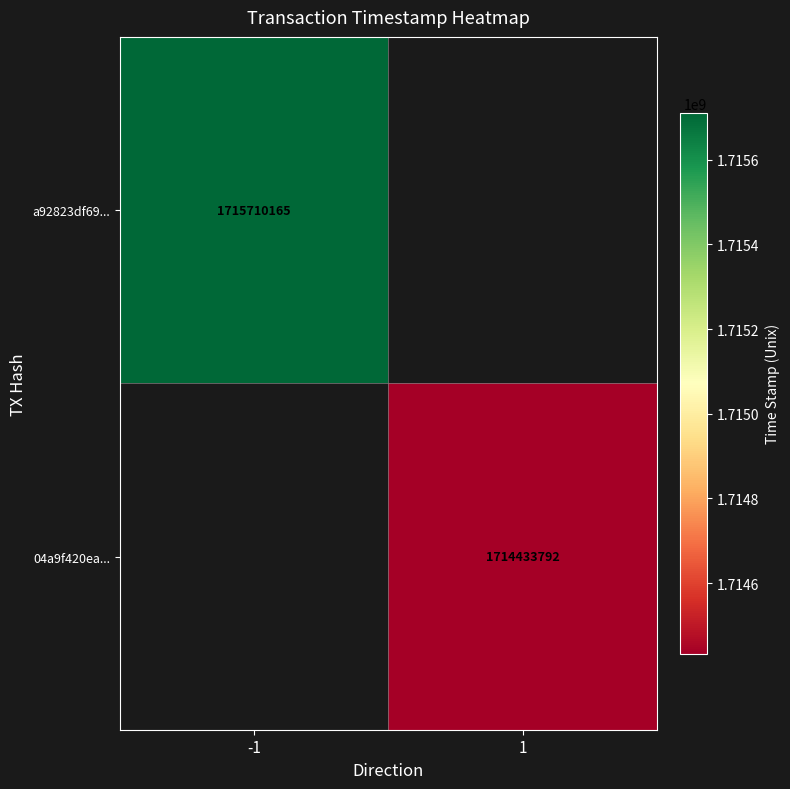

What is the smallest value displayed?

1714433792.0